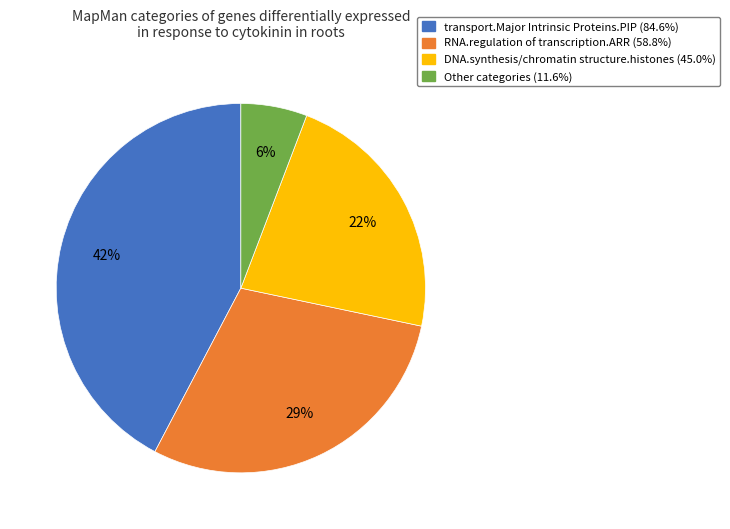

Count the number of slices in the pie.

4